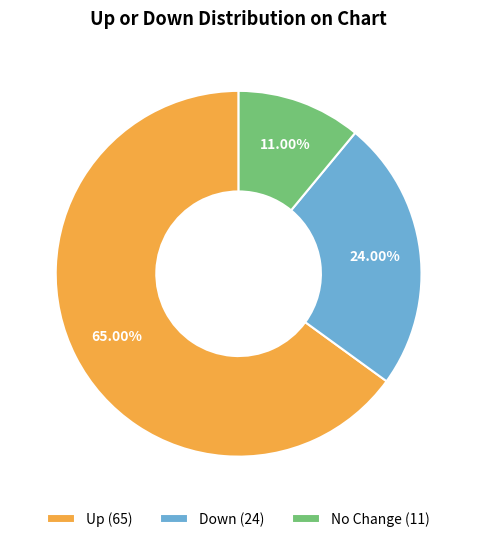

Rank the categories by value from lowest to highest.

No Change (11), Down (24), Up (65)